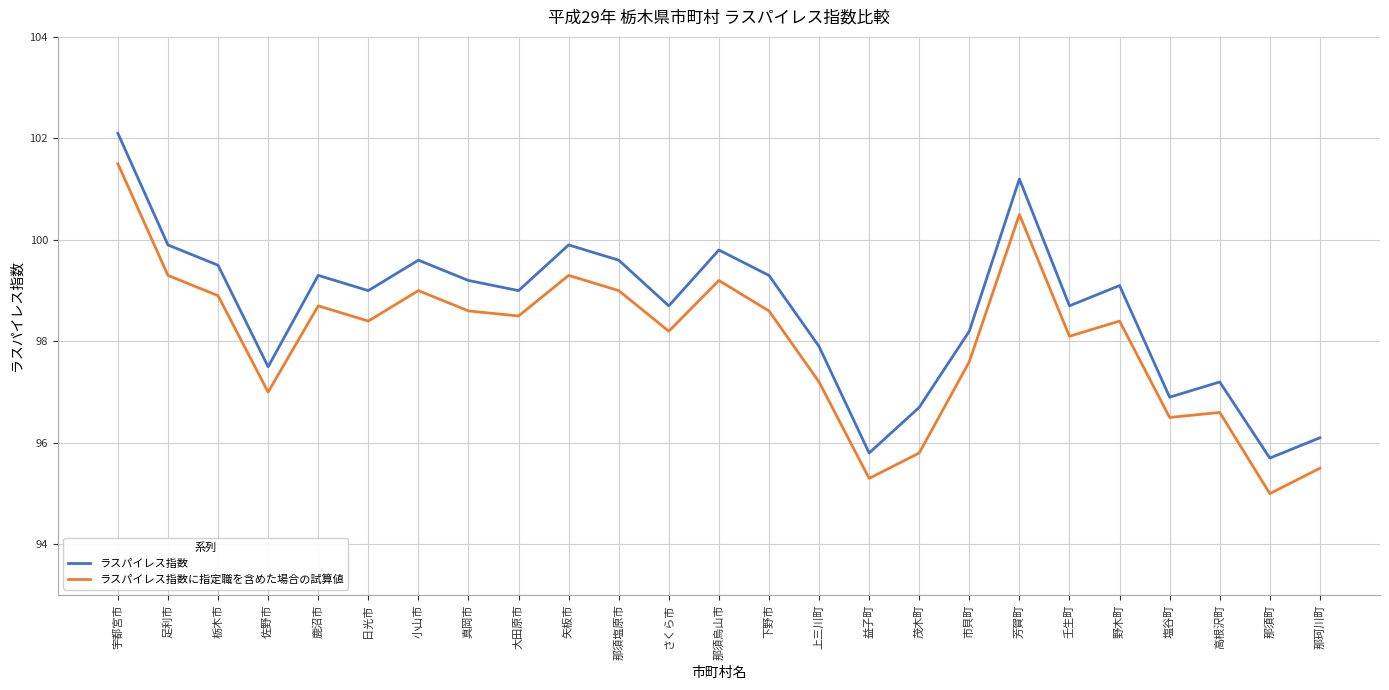

Does the chart have visible grid lines?

Yes